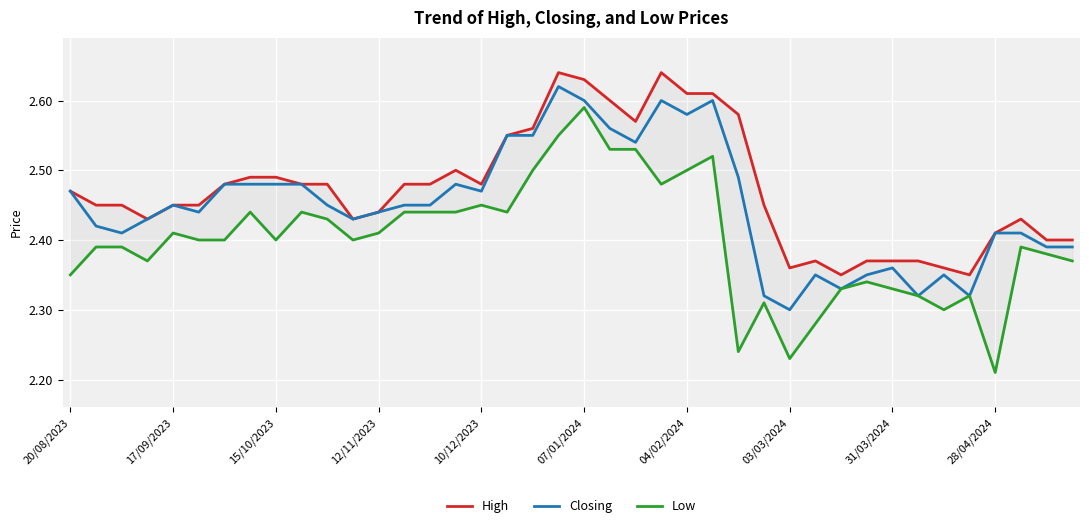

What is the minimum value shown in the chart?

2.2